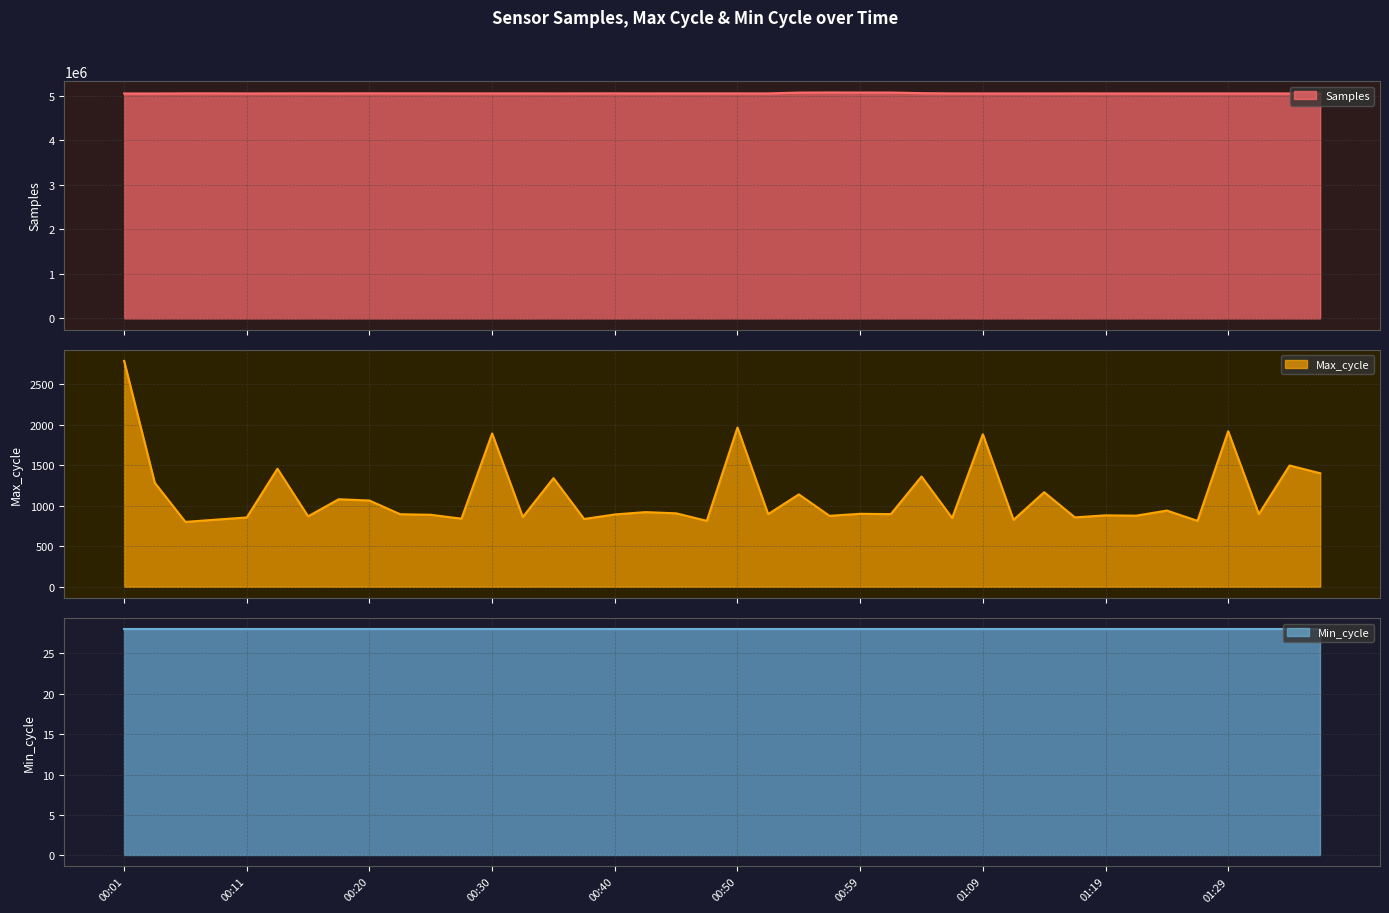

Which has a higher value, 00:47 or 00:30?

00:47